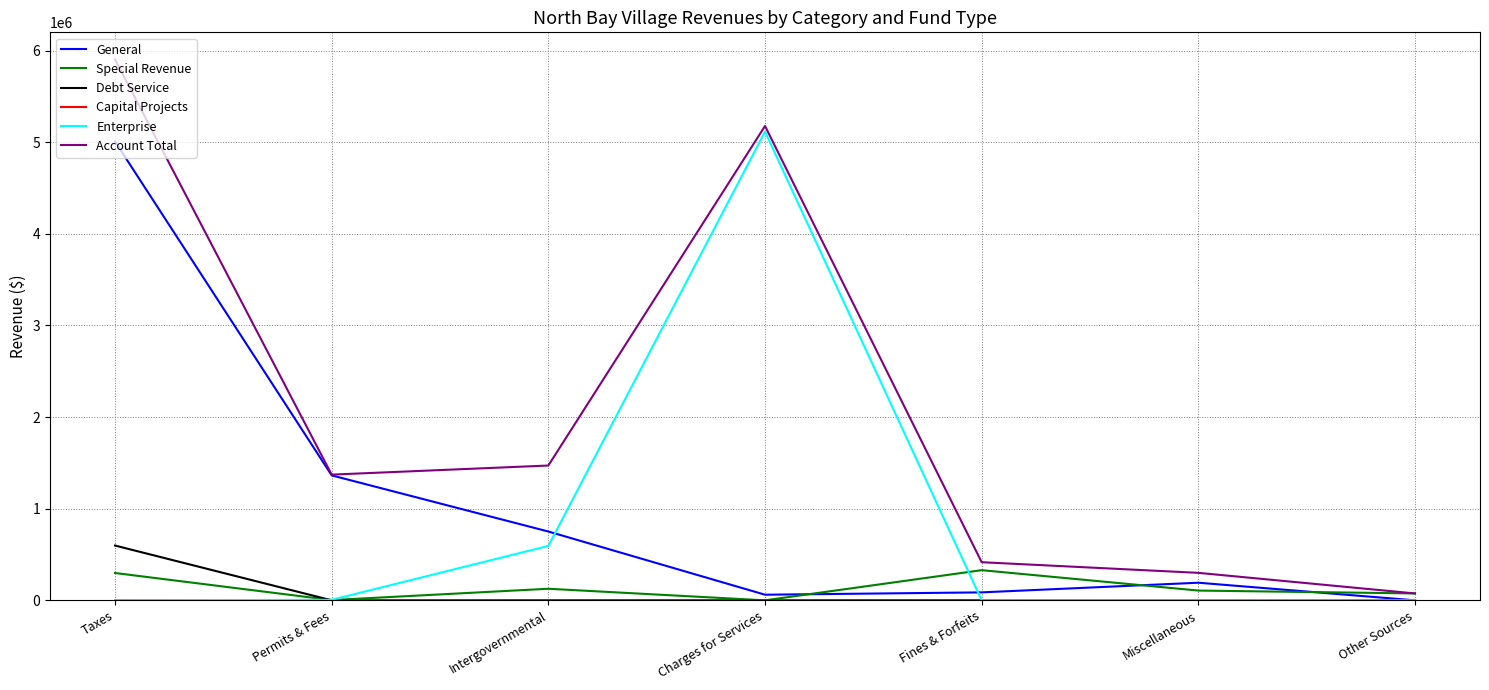

At which category is the sum across all series the highest?

Taxes